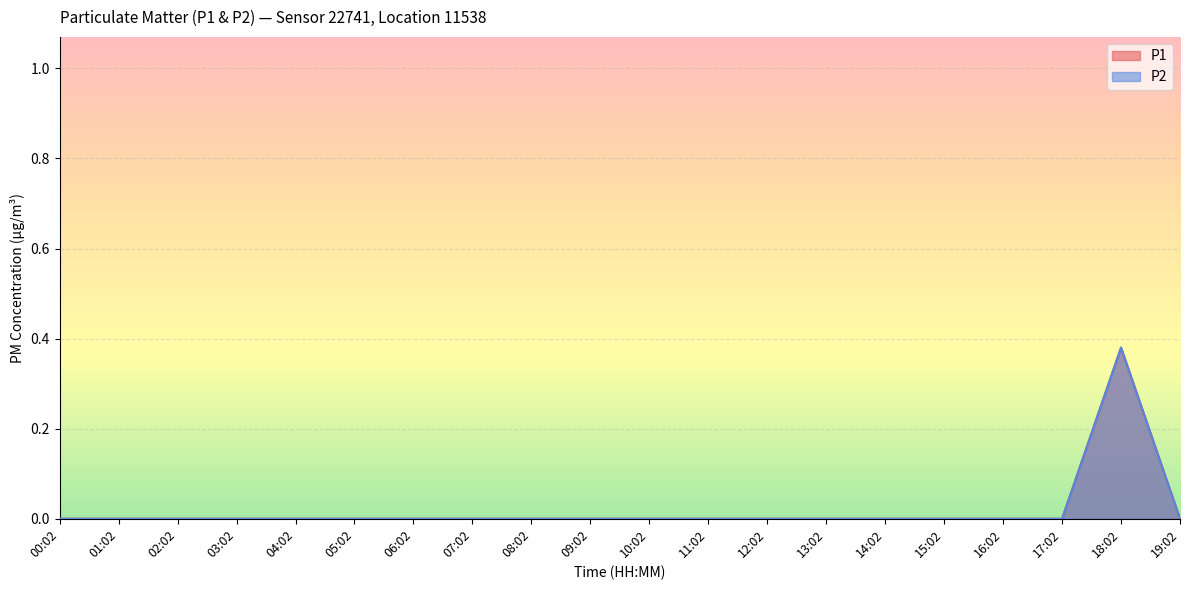

At which category is the sum across all series the highest?

18:02